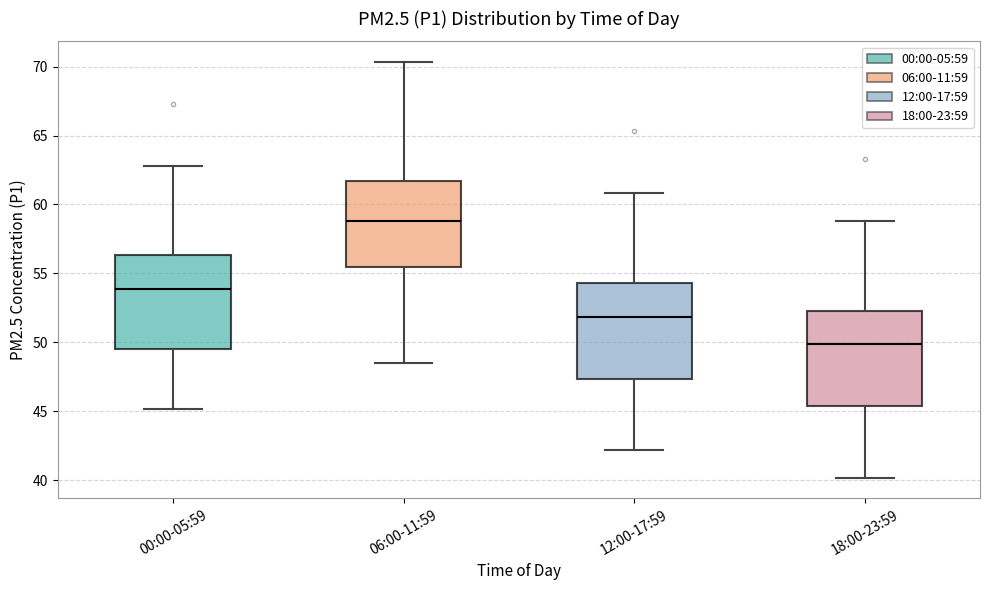

Reading left to right, read every box against the y-axis: the position of its median line, the range the box covers, and the ends of its whiskers. The values are not printed on the chart, so give them approximately, as read against the axis.

00:00-05:59: median 54.0, box 49.5 to 56.5, whiskers 45.0 to 63.0
06:00-11:59: median 59.0, box 55.5 to 61.5, whiskers 48.5 to 70.5
12:00-17:59: median 52.0, box 47.5 to 54.5, whiskers 42.0 to 61.0
18:00-23:59: median 50.0, box 45.5 to 52.5, whiskers 40.0 to 59.0